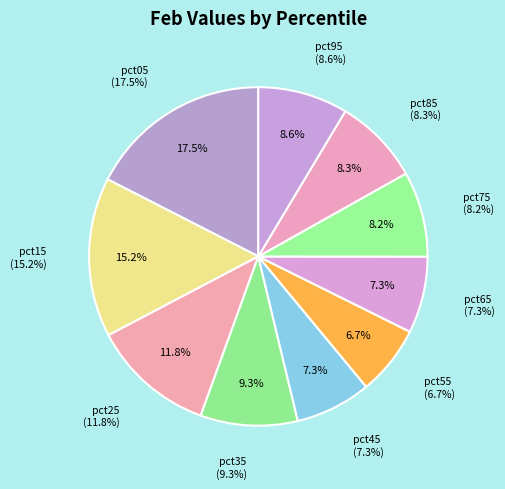

Does any single category account for the majority?

No